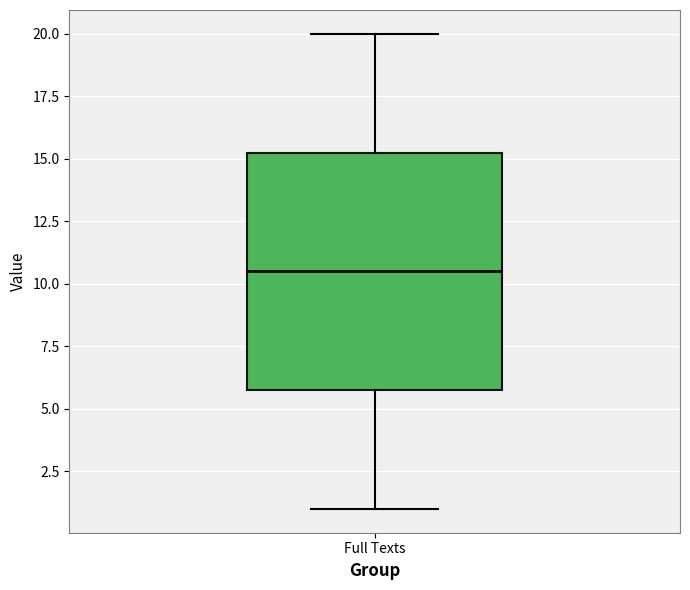

Transcribe this box plot: give where the median line is, the range the box spans, and where the two whiskers end, as read against the y-axis. The values are not printed on the chart, so give them approximately, as read against the axis.

median 10.5, box 6.0 to 15.5, whiskers 1.0 to 20.0